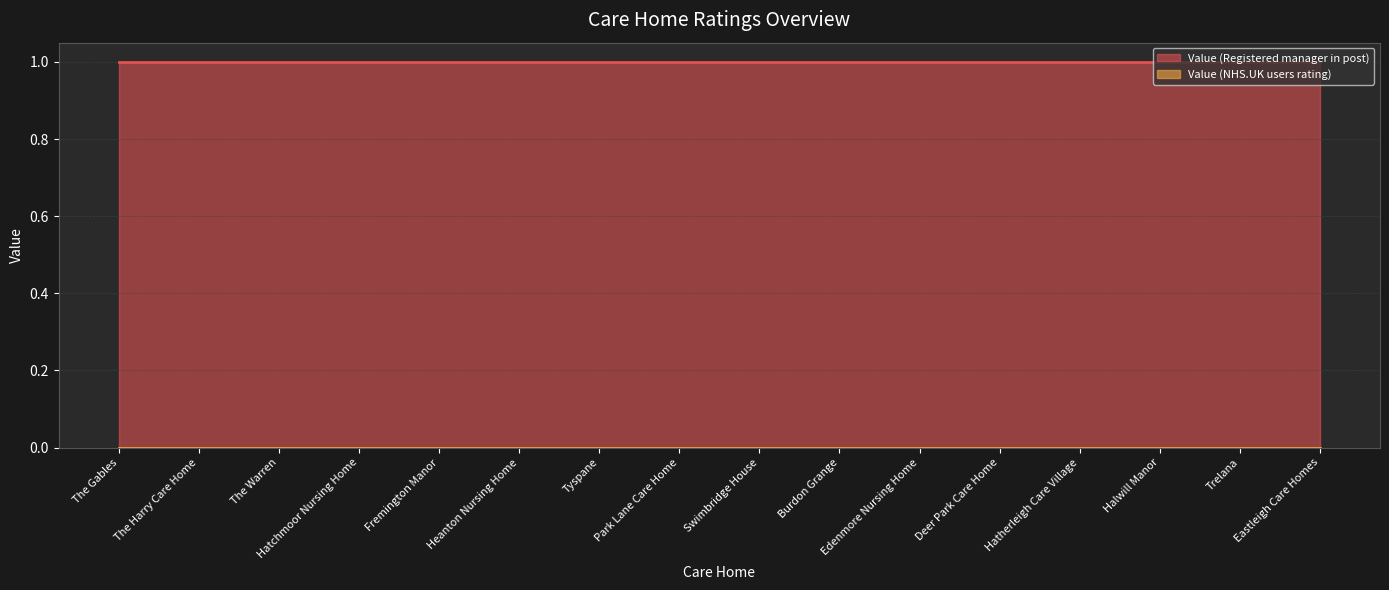

Which series has the largest total across all categories?

Value (Registered manager in post)